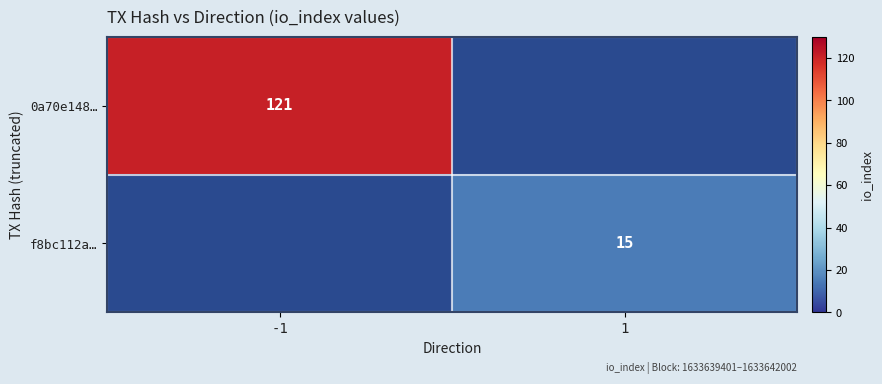

The 0a70e148… series shows 121 at -1. True or false?

True